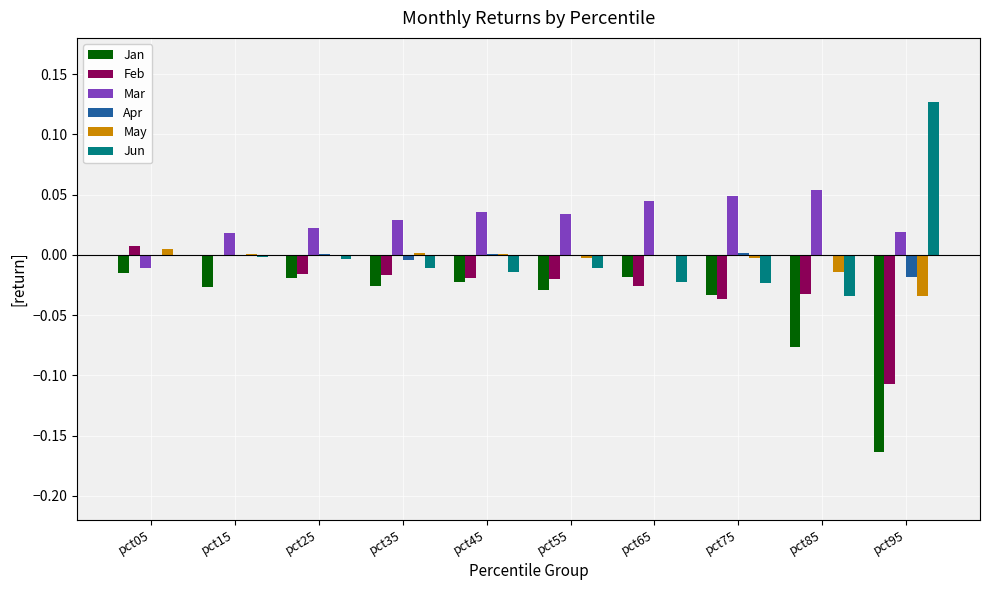

How many series are shown in this chart?

6